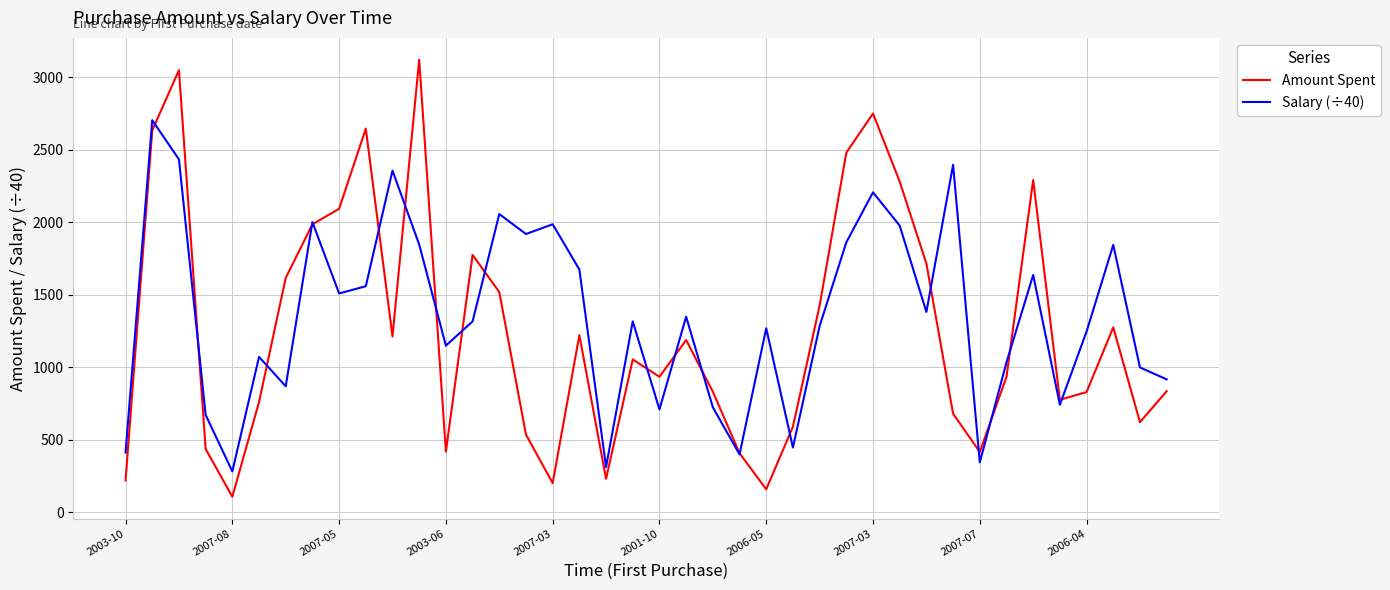

What is the maximum value shown in the chart?

3119.6